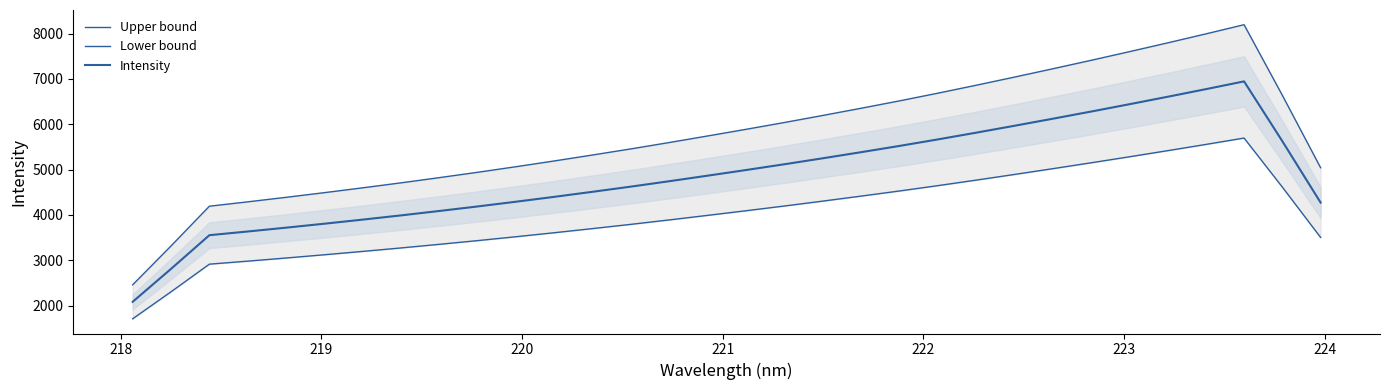

True or false: Lower bound and Intensity intersect in this chart.

False